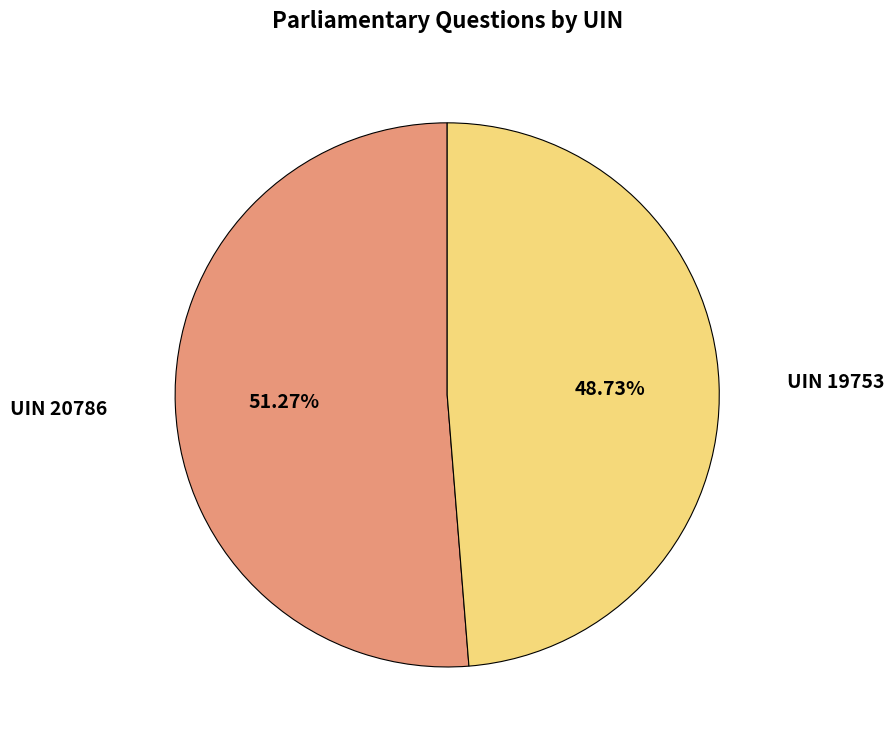

Is the sum of UIN 19753 and UIN 20786 greater than half?

Yes